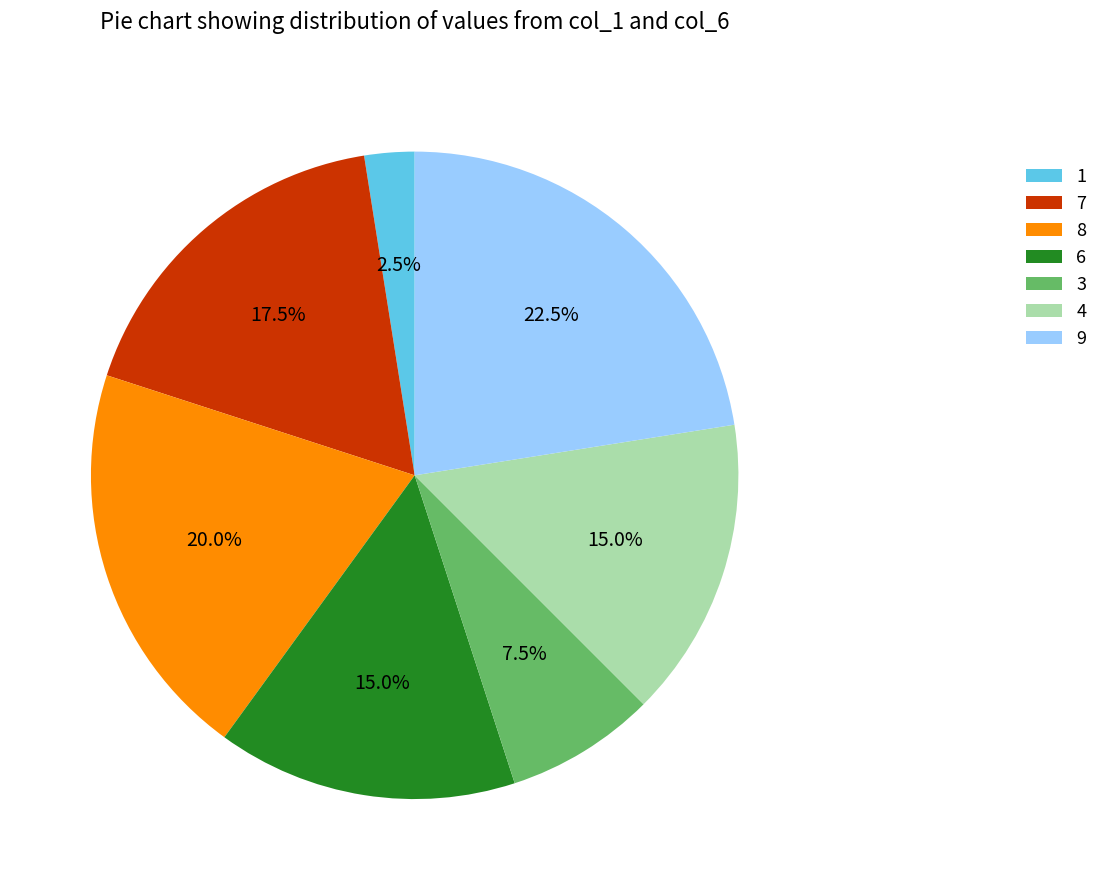

Is it true that 6 is 15% of the pie?

True